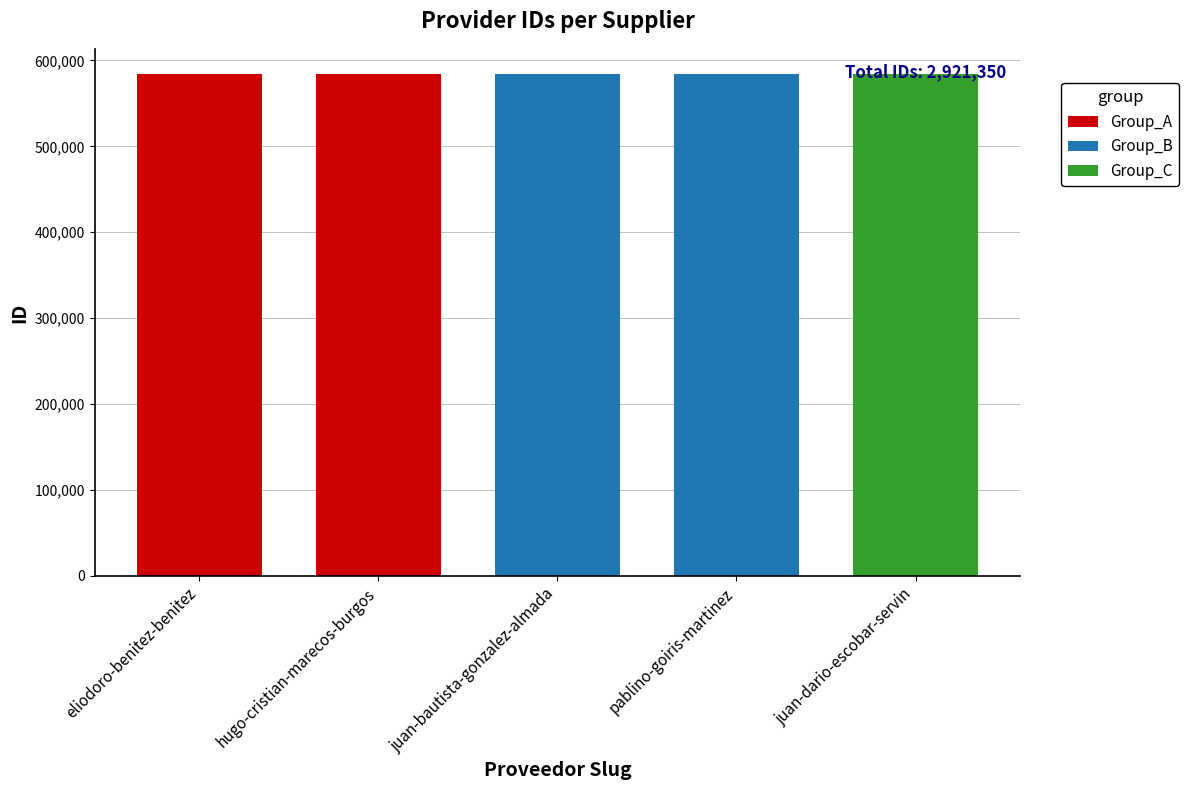

Is it true that the value at hugo-cristian-marecos-burgos is 584268?

True